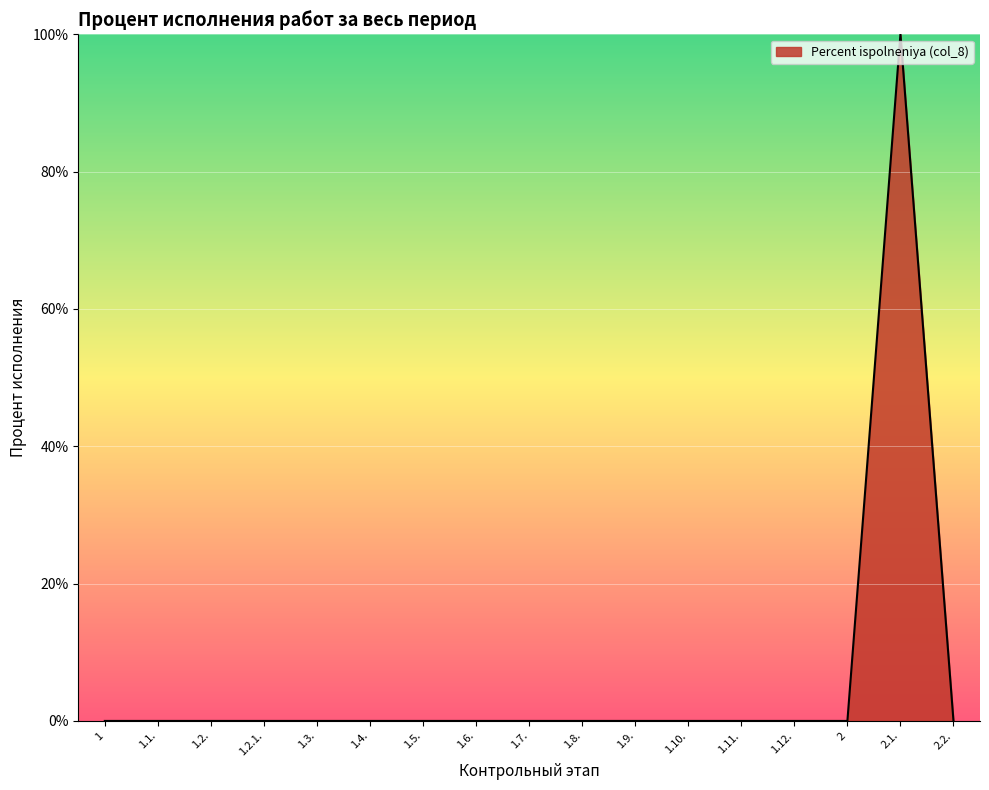

Does the chart have visible grid lines?

Yes